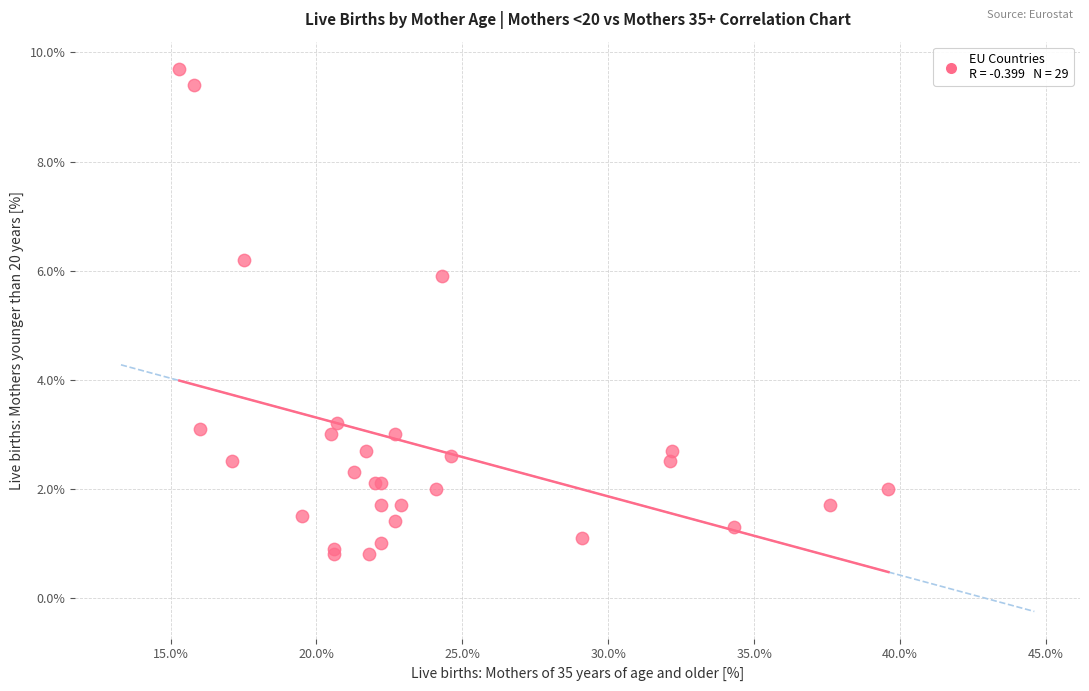

What Y value in the scatter plot is closest to 5?

5.9